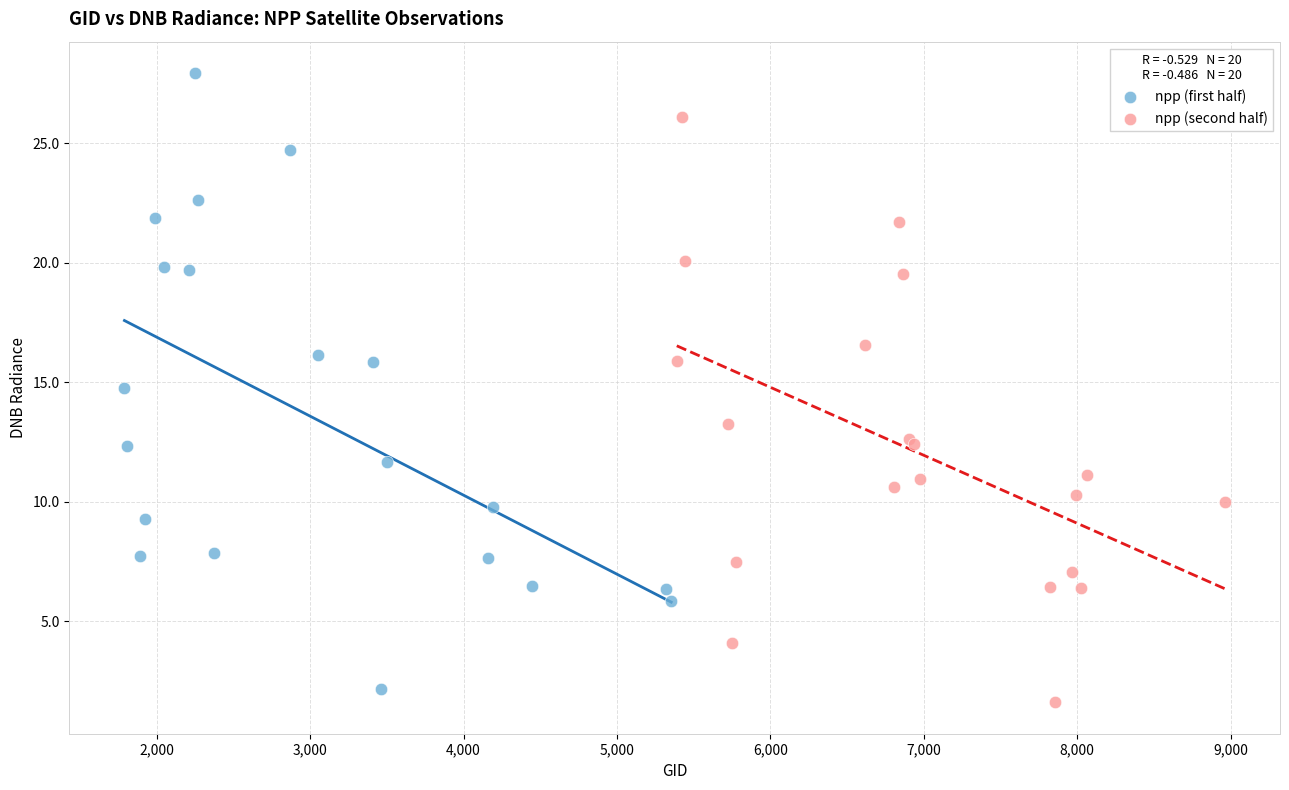

What are all the series names shown in the legend?

npp (first half), npp (second half)